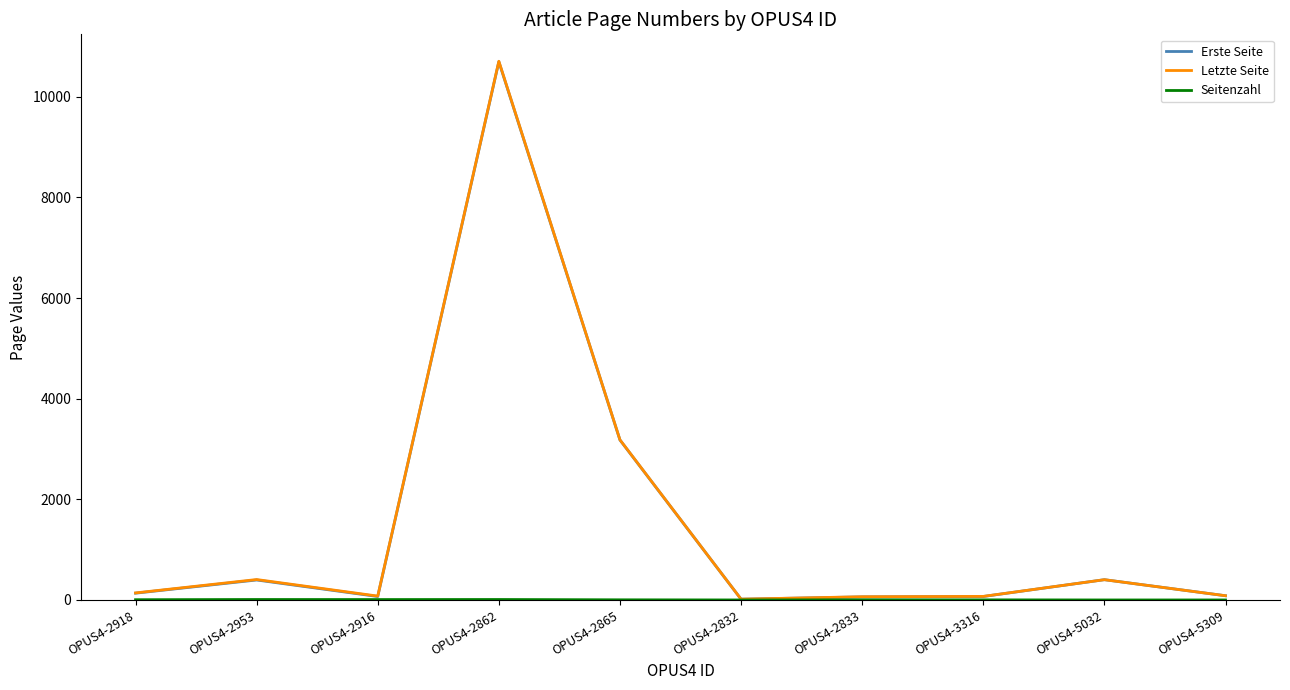

Between OPUS4-2953 and OPUS4-2865, which series saw the biggest shift?

Erste Seite